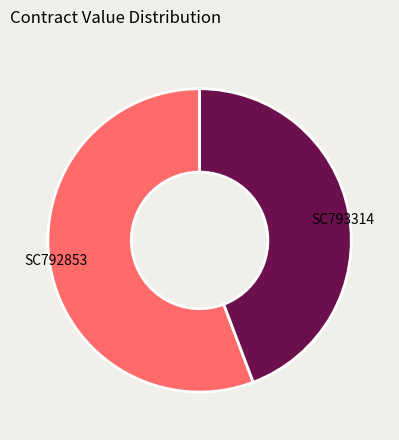

What is the ratio of the value at SC792853 to the value at SC793314?

1.3